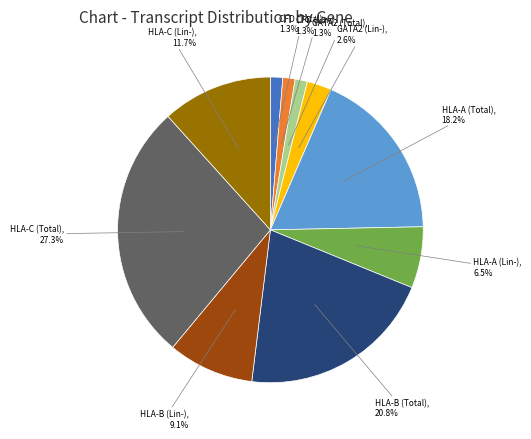

Is there any slice that represents more than half of the pie?

No